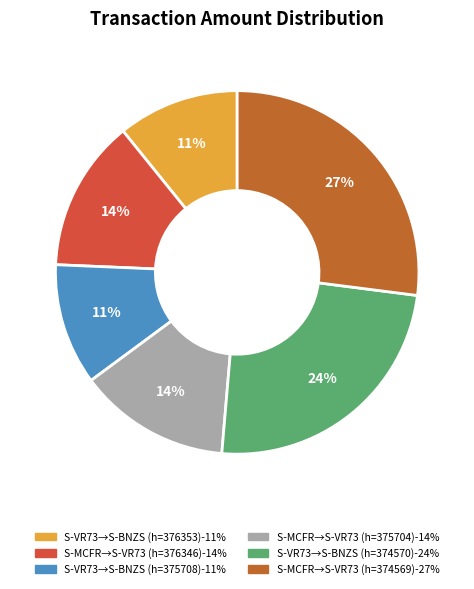

How many slices are in this pie chart?

6